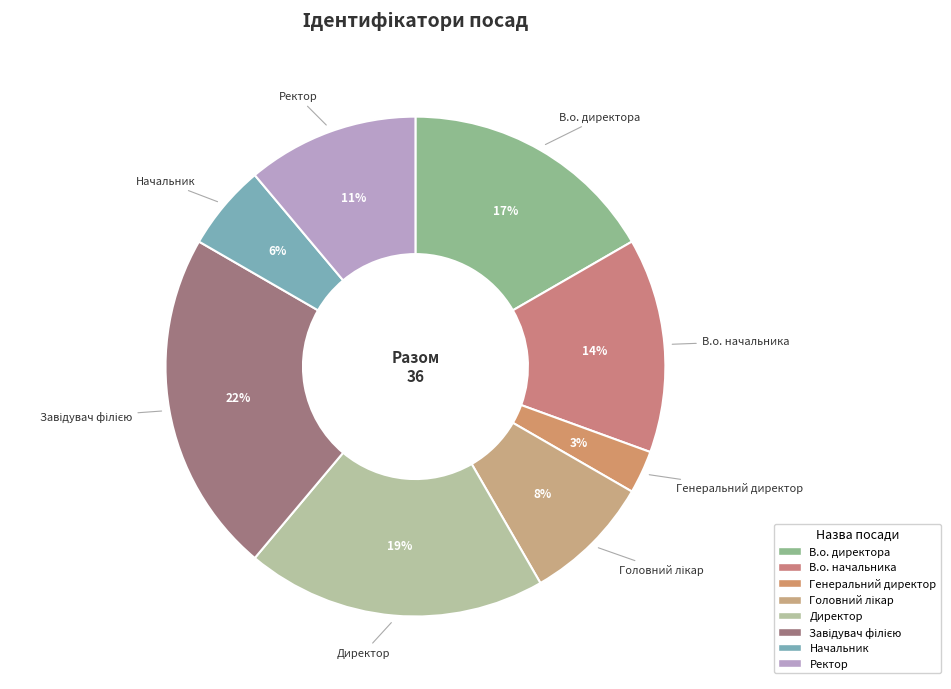

How many slices are in this pie chart?

8